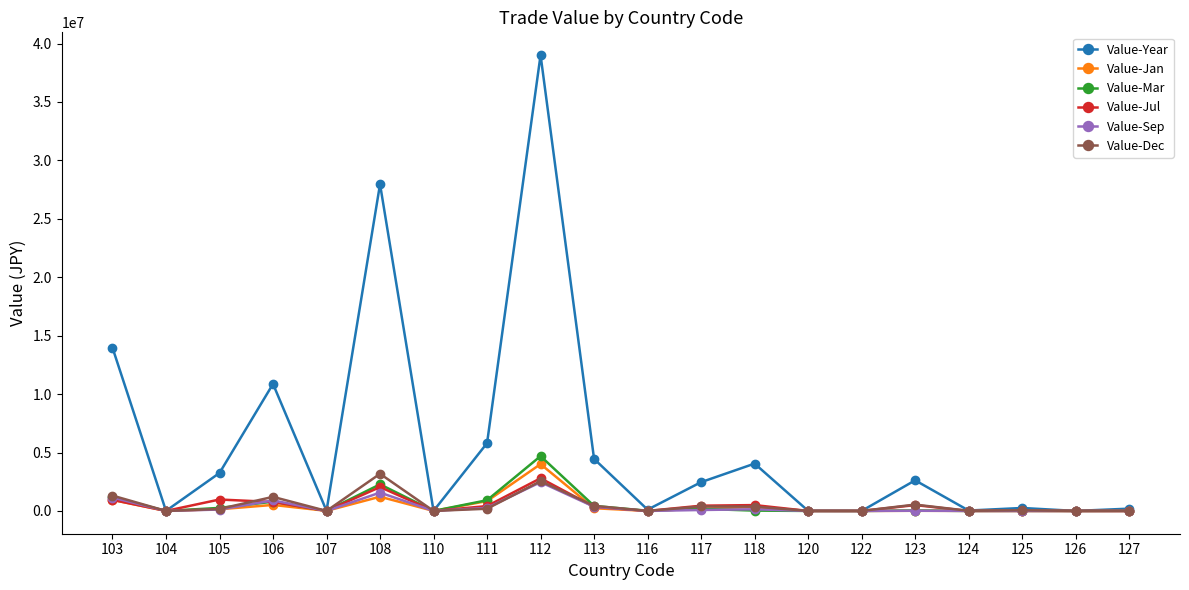

What is the maximum value shown in the chart?

39009326